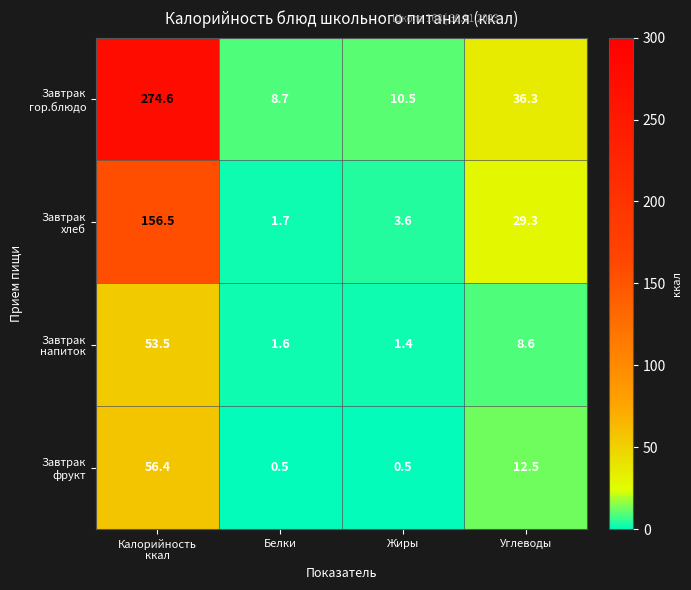

What is the greatest value displayed?

274.6